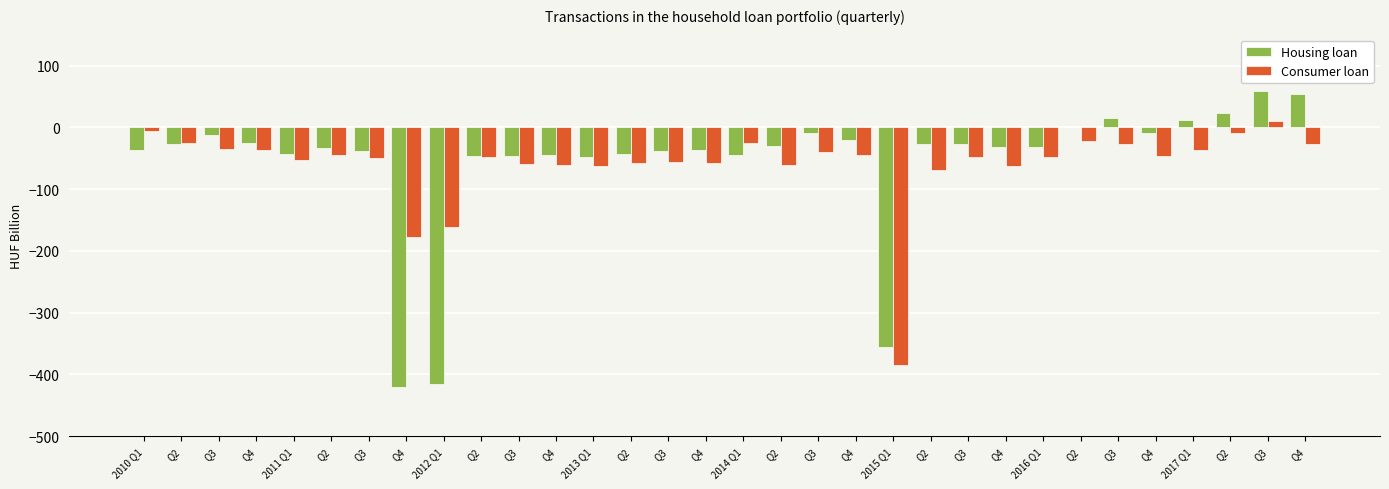

Reading right to left, what are all the values shown in this chart?

Housing loan: 53.4	58.1	23.5	12.5	-8.7	14.6	1.1	-31.6	-31.3	-27.3	-26.6	-355.0	-20.1	-9.2	-30.0	-44.8	-37.4	-38.2	-43.0	-48.7	-45.4	-47.2	-45.9	-415.7	-420.6	-38.1	-33.0	-43.2	-25.9	-12.9	-27.4	-36.6
Consumer loan: -26.9	10.7	-8.9	-37.1	-46.3	-26.4	-22.9	-47.4	-62.2	-48.2	-69.1	-384.5	-45.4	-39.8	-60.8	-25.7	-57.1	-56.2	-58.2	-63.0	-60.8	-59.8	-48.0	-160.7	-176.8	-50.0	-44.7	-52.4	-36.8	-35.1	-26.2	-5.3